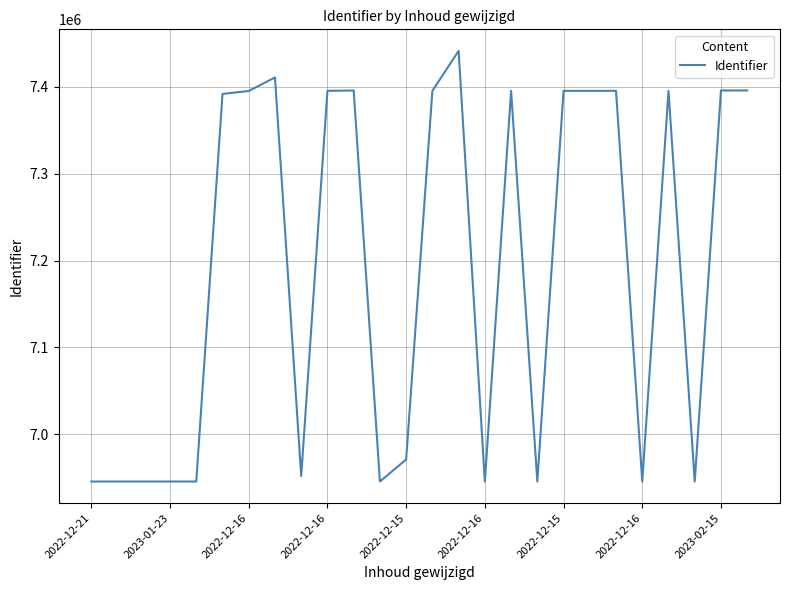

What is the difference between the maximum and minimum values?

495596